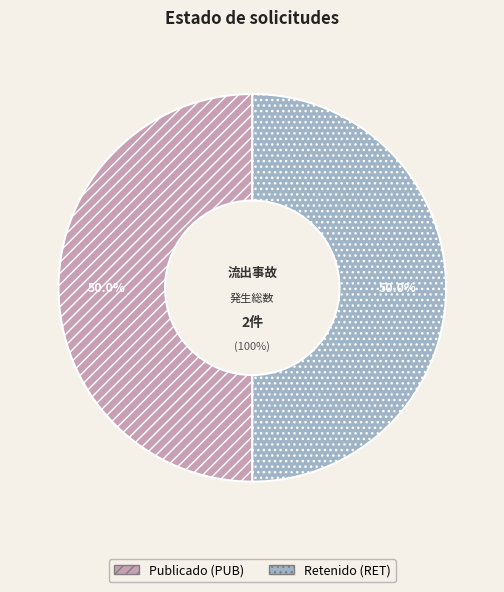

What percentage do PUB and RET together represent?

100.0%